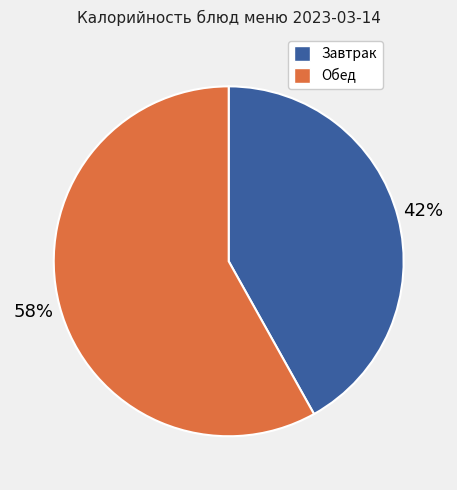

Does any single category account for the majority?

Yes